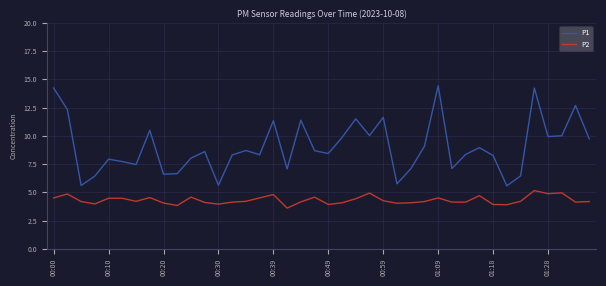

Does the chart display data point markers on the line(s)?

No